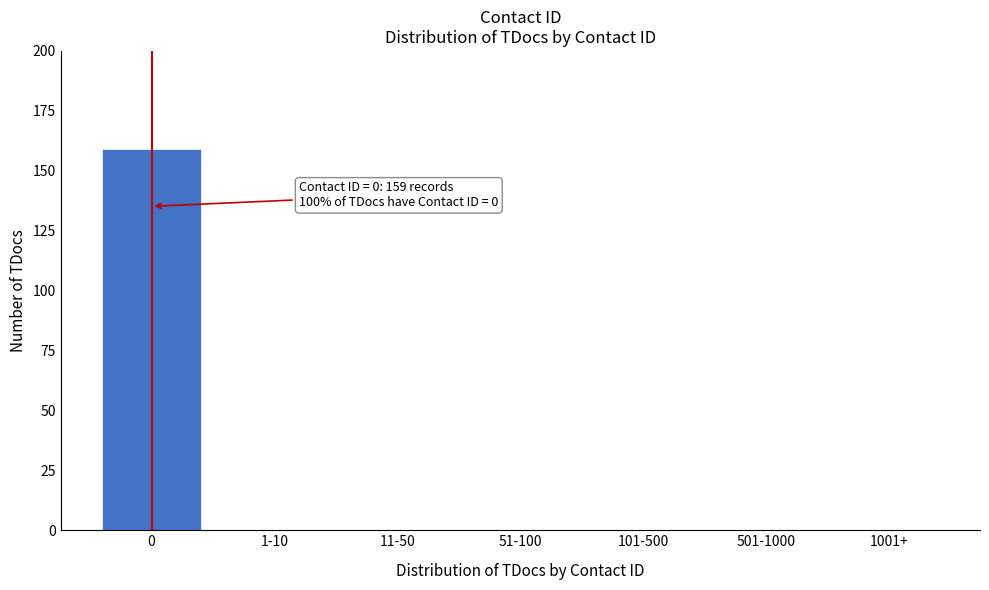

Reading left to right, list all the values displayed in this chart.

0=159	1-10=0	11-50=0	51-100=0	101-500=0	501-1000=0	1001+=0